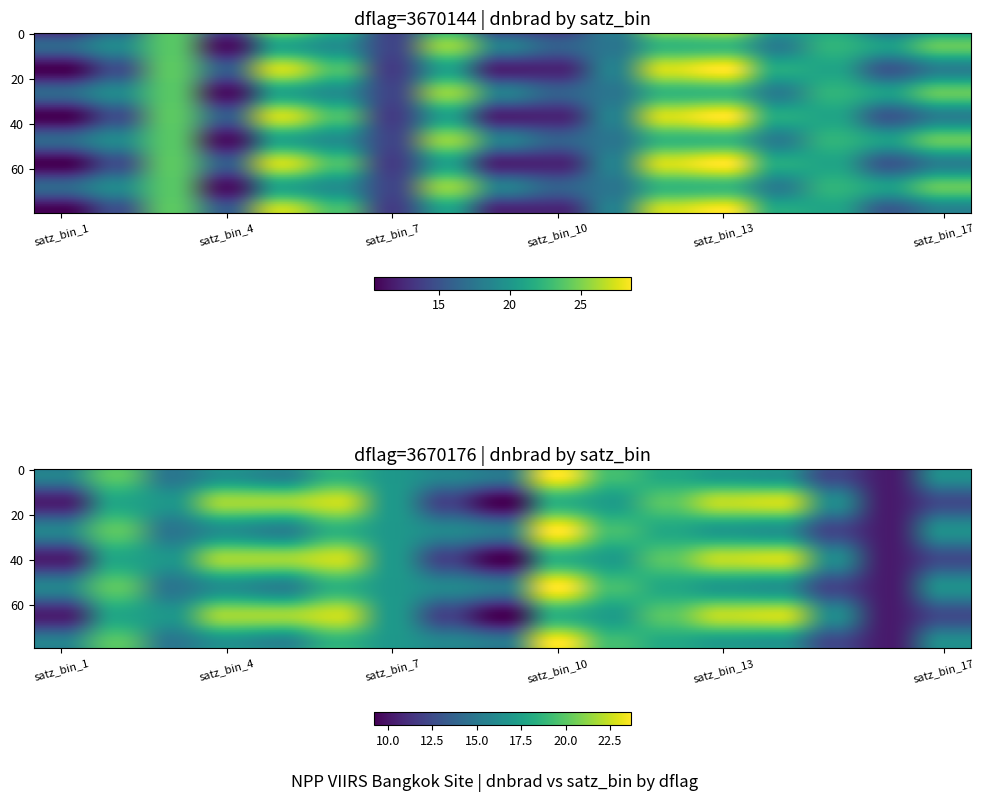

The dflag_3670144 series shows 24.9 at satz_bin_12. True or false?

True